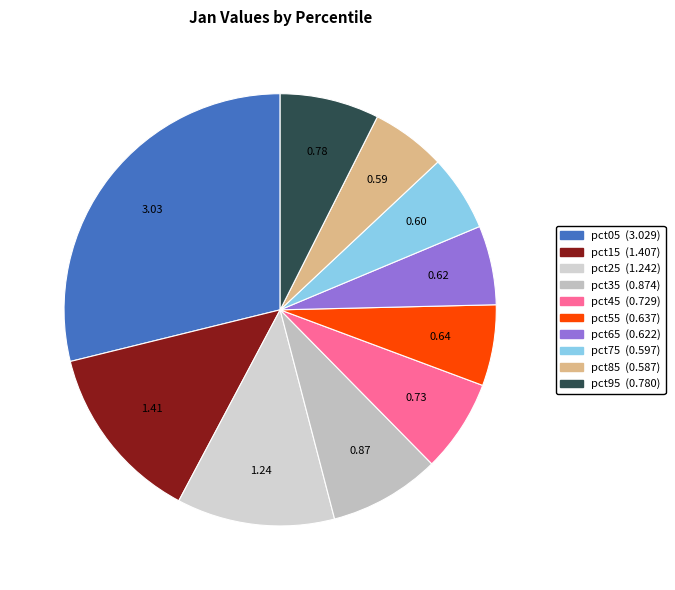

What is the change in value from pct15 to pct75?

-0.8